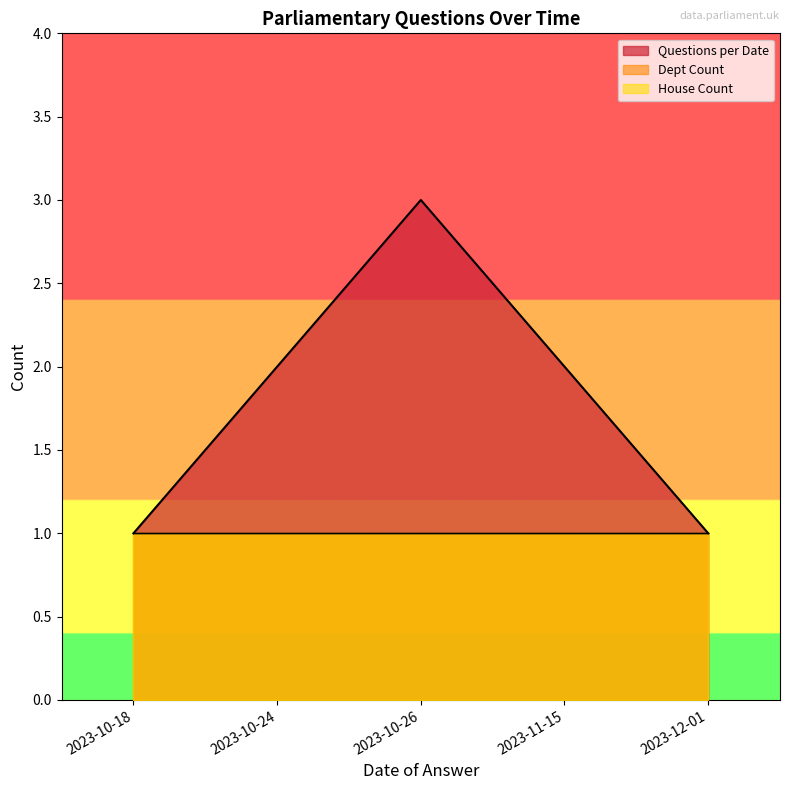

Does the chart display data point markers on the line(s)?

No